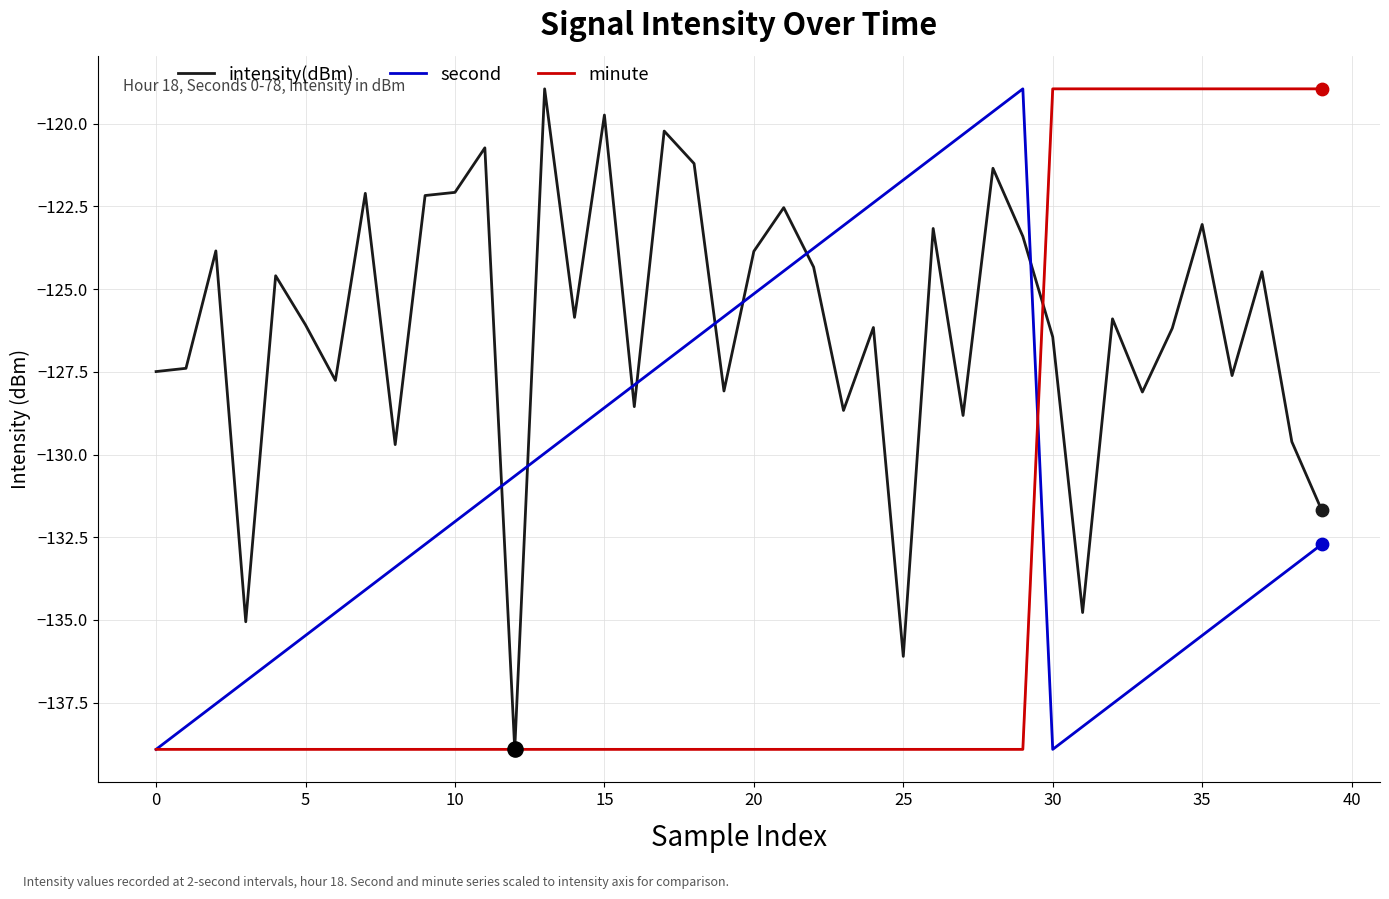

What are all the series names shown in the legend?

intensity(dBm), second, minute